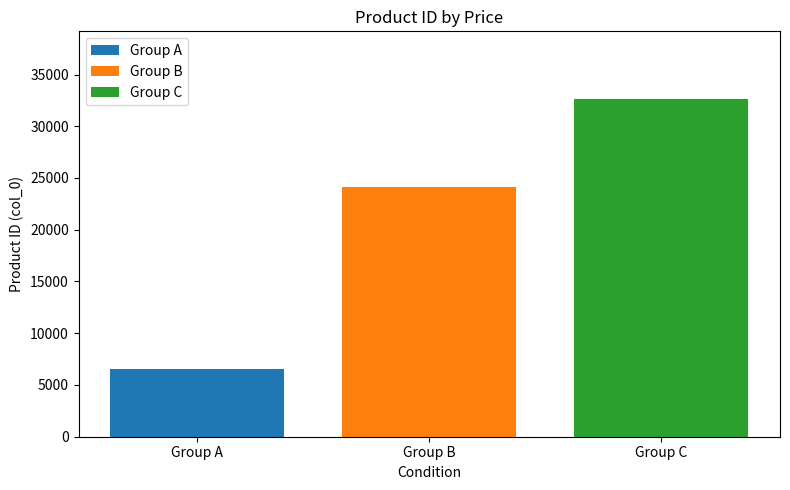

Rank the series at Group B from highest to lowest value.

Group C, Group B, Group A